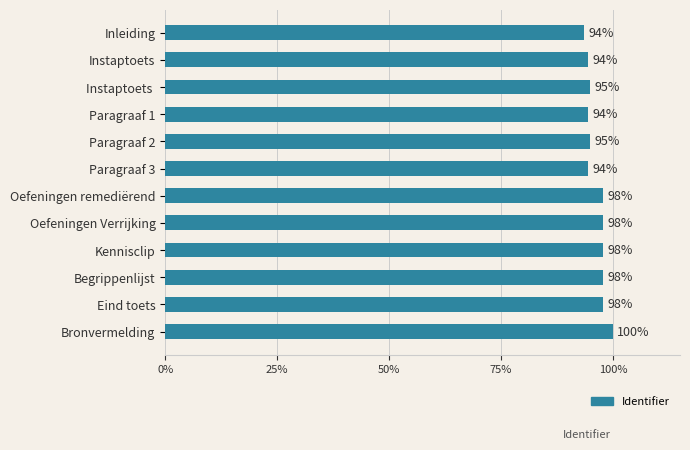

How many categories are shown in the chart?

12